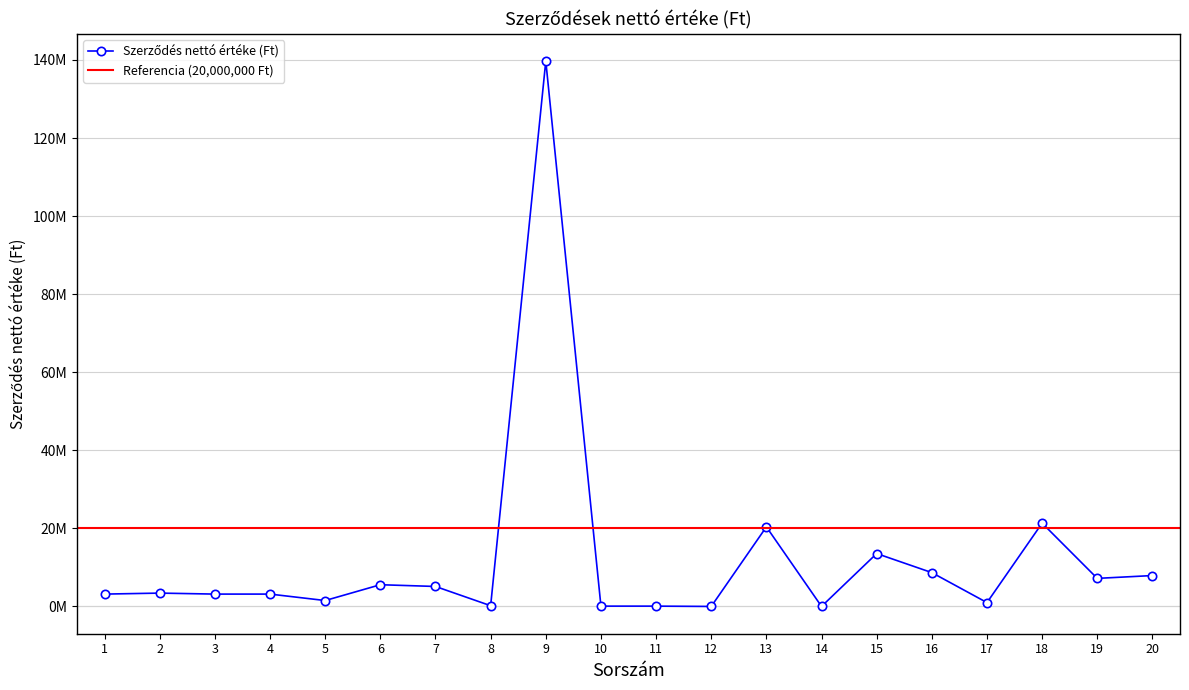

What is the change in value from 1 to 18?

+18171674